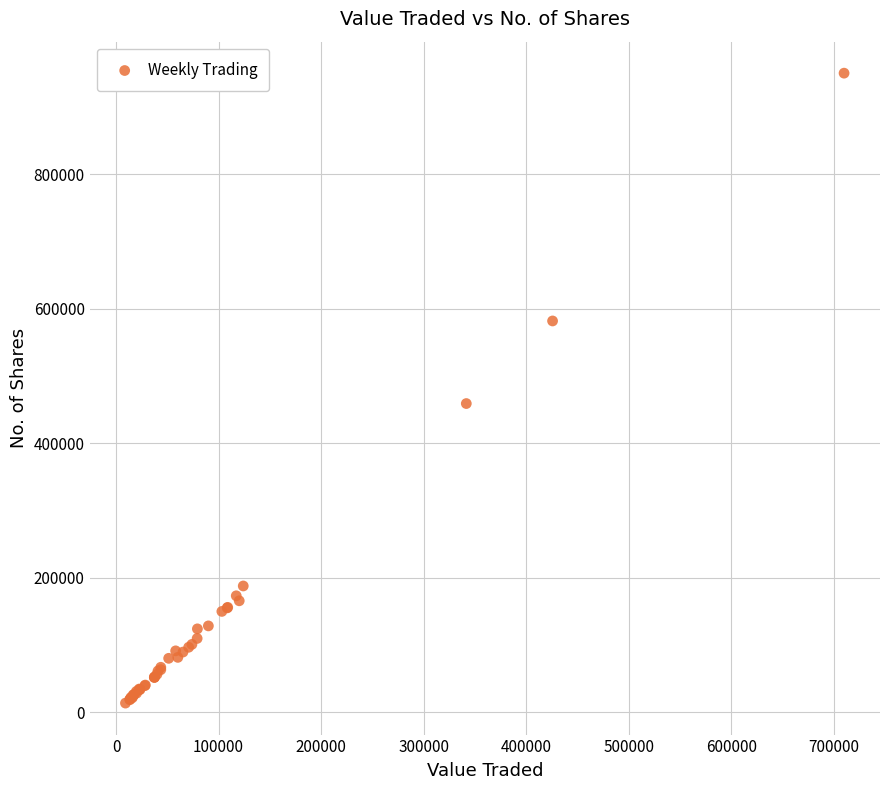

What Y value in the scatter plot is closest to 481769?

458836